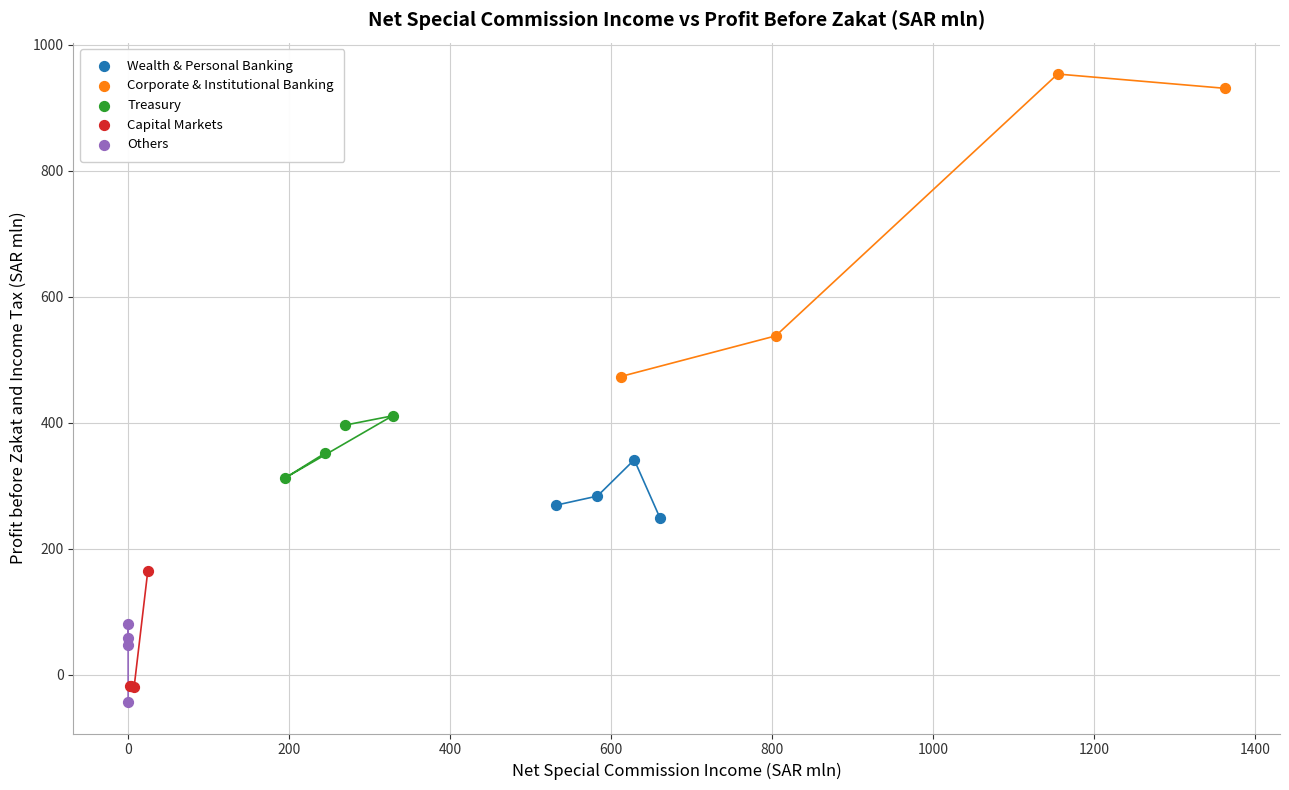

Which series has the largest Y range (max minus min)?

Corporate & Institutional Banking